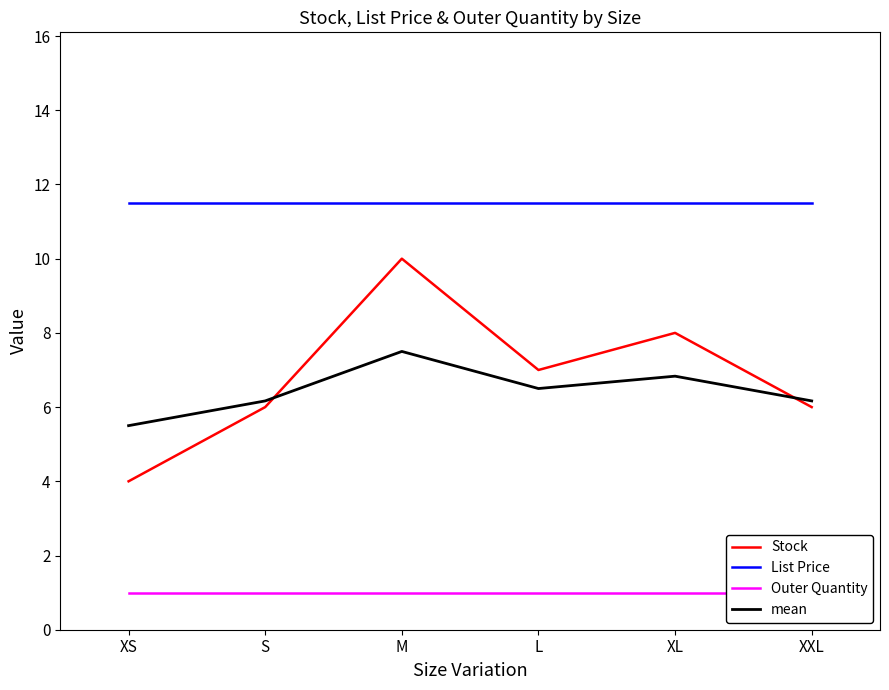

True or false: mean and List Price intersect in this chart.

False